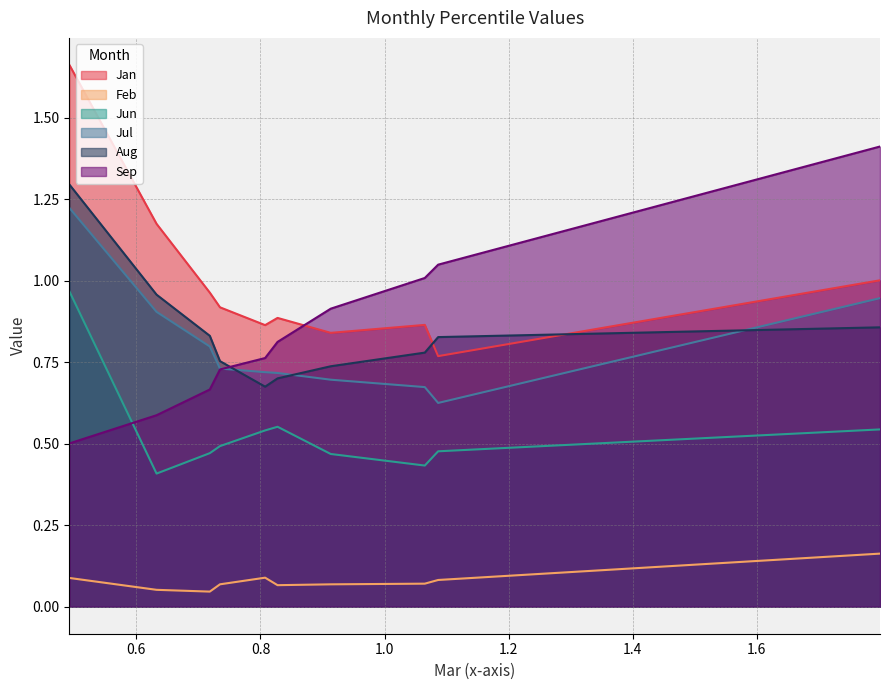

What are all the series names shown in the legend?

Jan, Feb, Jun, Jul, Aug, Sep